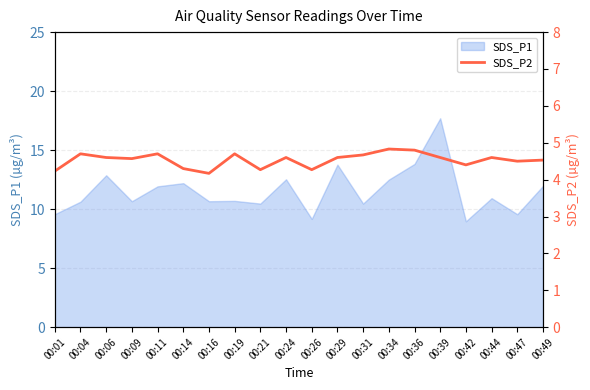

Where is the first local minimum?

00:09